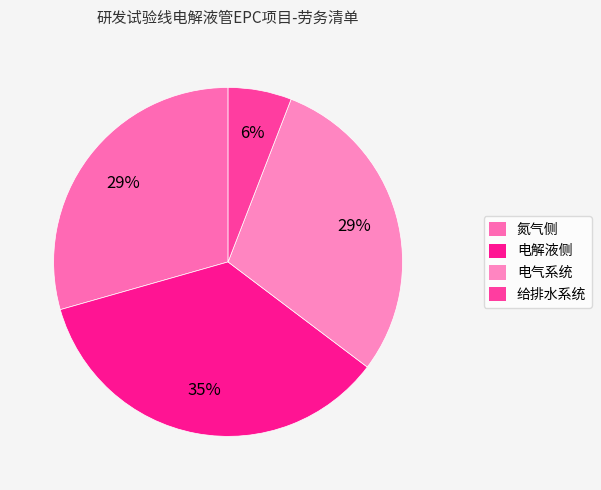

To the nearest percent, what portion does 给排水系统 represent?

6%